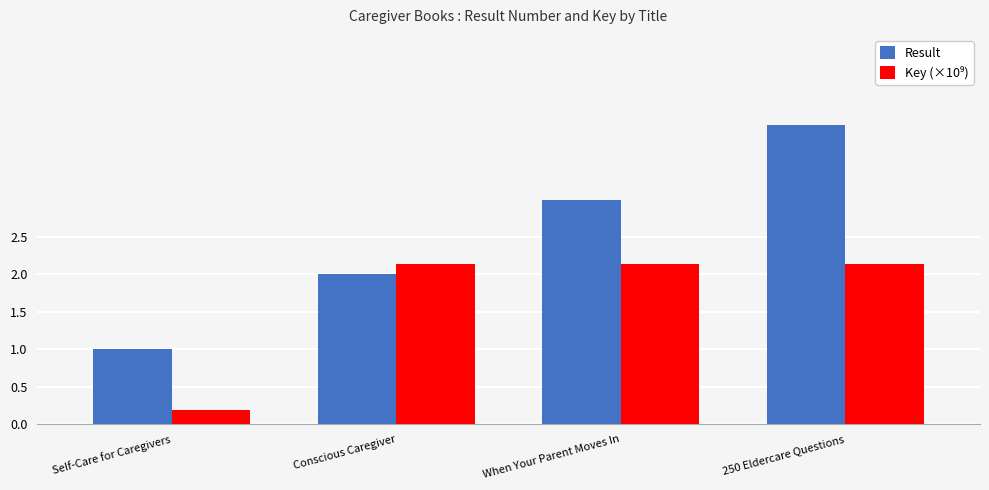

True or false: Result has a value of 1.0 at Conscious Caregiver.

False